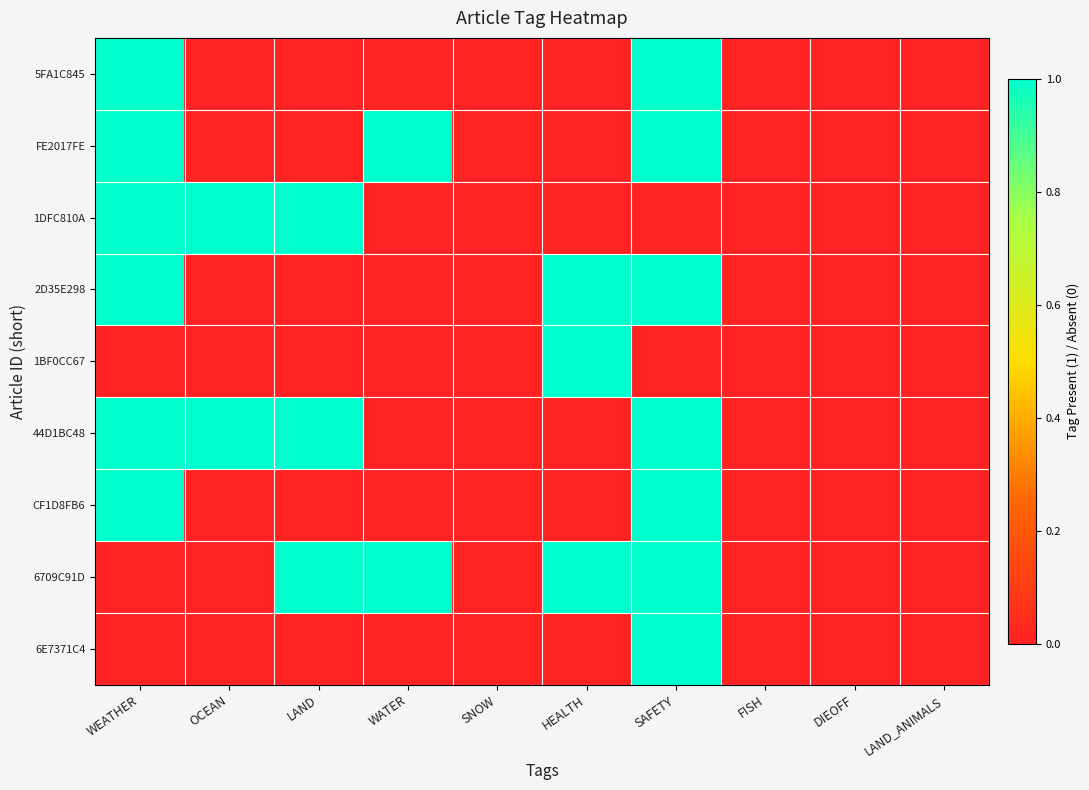

Reading right to left, what are all the values shown in this chart?

5FA1C845: LAND_ANIMALS=0	DIEOFF=0	FISH=0	SAFETY=1	HEALTH=0	SNOW=0	WATER=0	LAND=0	OCEAN=0	WEATHER=1
FE2017FE: LAND_ANIMALS=0	DIEOFF=0	FISH=0	SAFETY=1	HEALTH=0	SNOW=0	WATER=1	LAND=0	OCEAN=0	WEATHER=1
1DFC810A: LAND_ANIMALS=0	DIEOFF=0	FISH=0	SAFETY=0	HEALTH=0	SNOW=0	WATER=0	LAND=1	OCEAN=1	WEATHER=1
2D35E298: LAND_ANIMALS=0	DIEOFF=0	FISH=0	SAFETY=1	HEALTH=1	SNOW=0	WATER=0	LAND=0	OCEAN=0	WEATHER=1
1BF0CC67: LAND_ANIMALS=0	DIEOFF=0	FISH=0	SAFETY=0	HEALTH=1	SNOW=0	WATER=0	LAND=0	OCEAN=0	WEATHER=0
44D1BC48: LAND_ANIMALS=0	DIEOFF=0	FISH=0	SAFETY=1	HEALTH=0	SNOW=0	WATER=0	LAND=1	OCEAN=1	WEATHER=1
CF1D8FB6: LAND_ANIMALS=0	DIEOFF=0	FISH=0	SAFETY=1	HEALTH=0	SNOW=0	WATER=0	LAND=0	OCEAN=0	WEATHER=1
6709C91D: LAND_ANIMALS=0	DIEOFF=0	FISH=0	SAFETY=1	HEALTH=1	SNOW=0	WATER=1	LAND=1	OCEAN=0	WEATHER=0
6E7371C4: LAND_ANIMALS=0	DIEOFF=0	FISH=0	SAFETY=1	HEALTH=0	SNOW=0	WATER=0	LAND=0	OCEAN=0	WEATHER=0